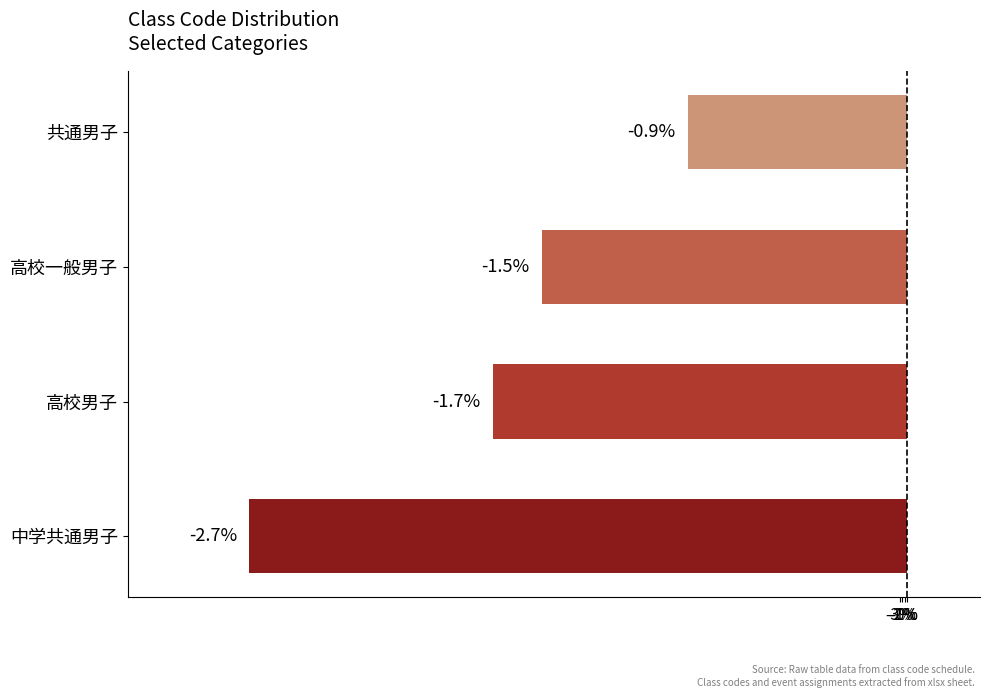

Does the chart contain any negative values?

Yes